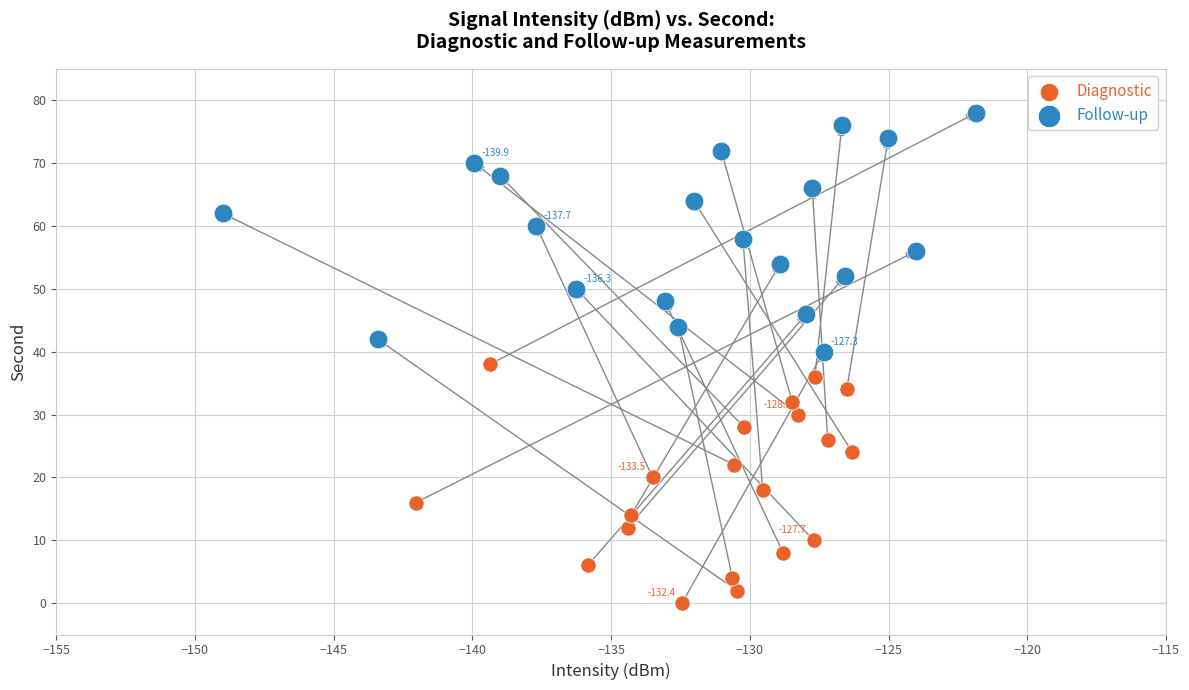

Which series reaches the maximum Y coordinate?

Follow-up